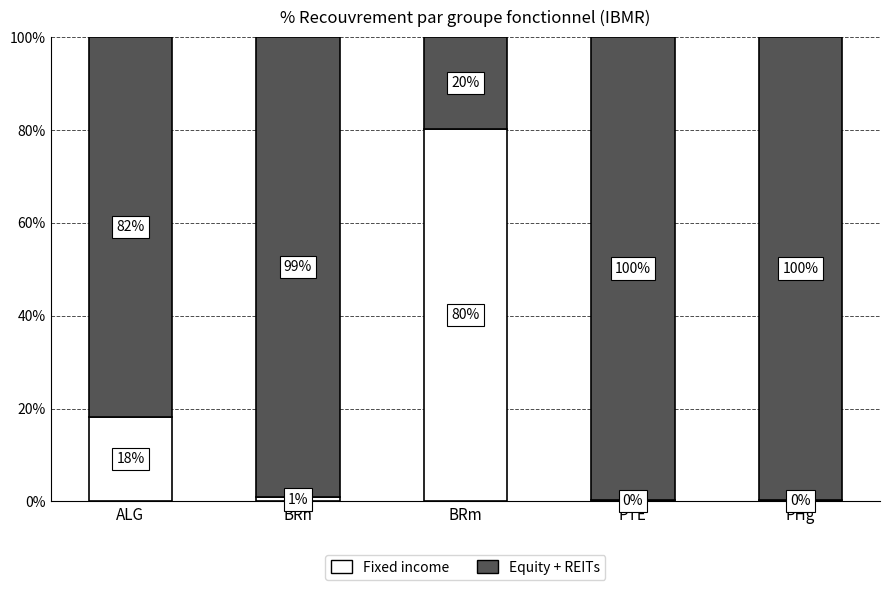

The value of Fixed income at BRh is 0.9. True or false?

True